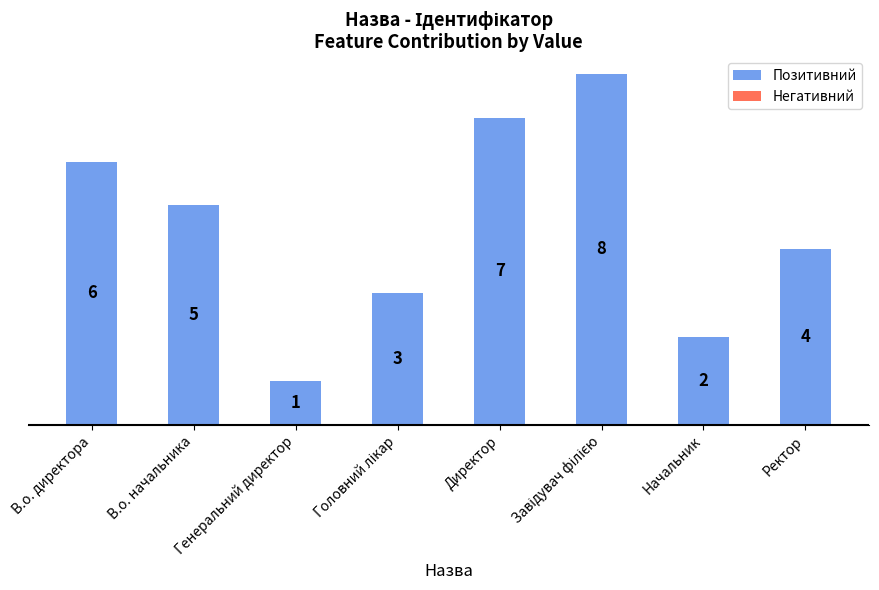

What is the sum of all values?

36